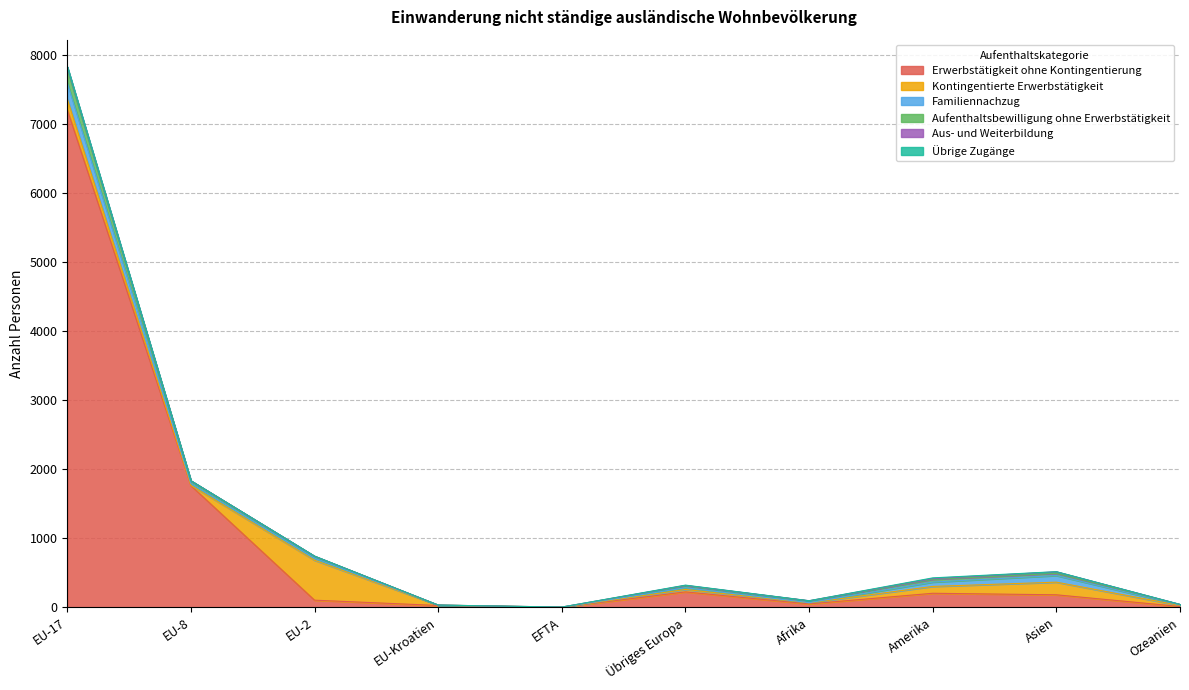

What is the difference between the maximum and second lowest values in the Aufenthaltsbewilligung ohne Erwerbstätigkeit series?

200